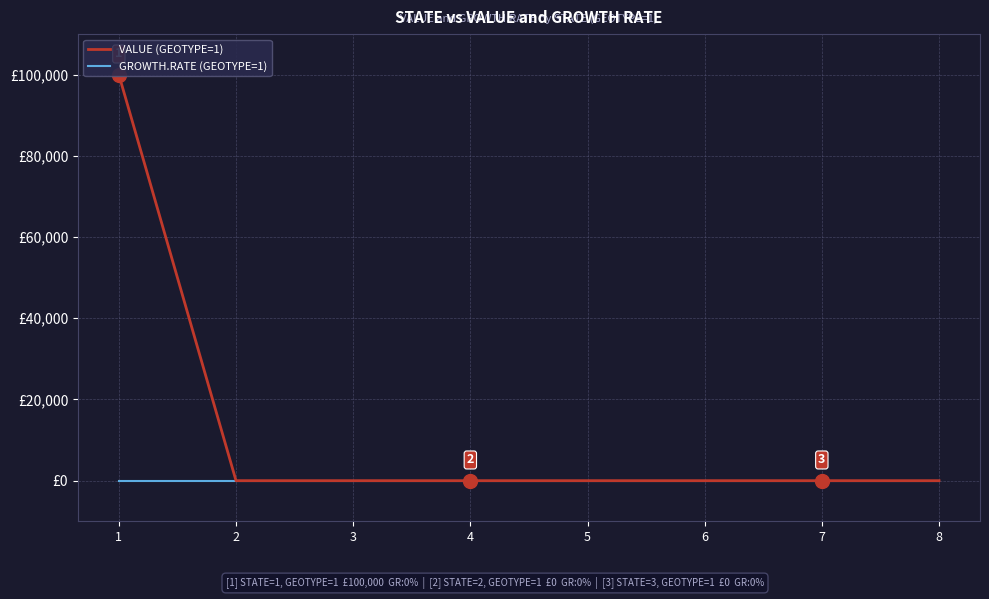

True or false: GROWTH.RATE (GEOTYPE=1) and VALUE (GEOTYPE=1) cross at least once.

False